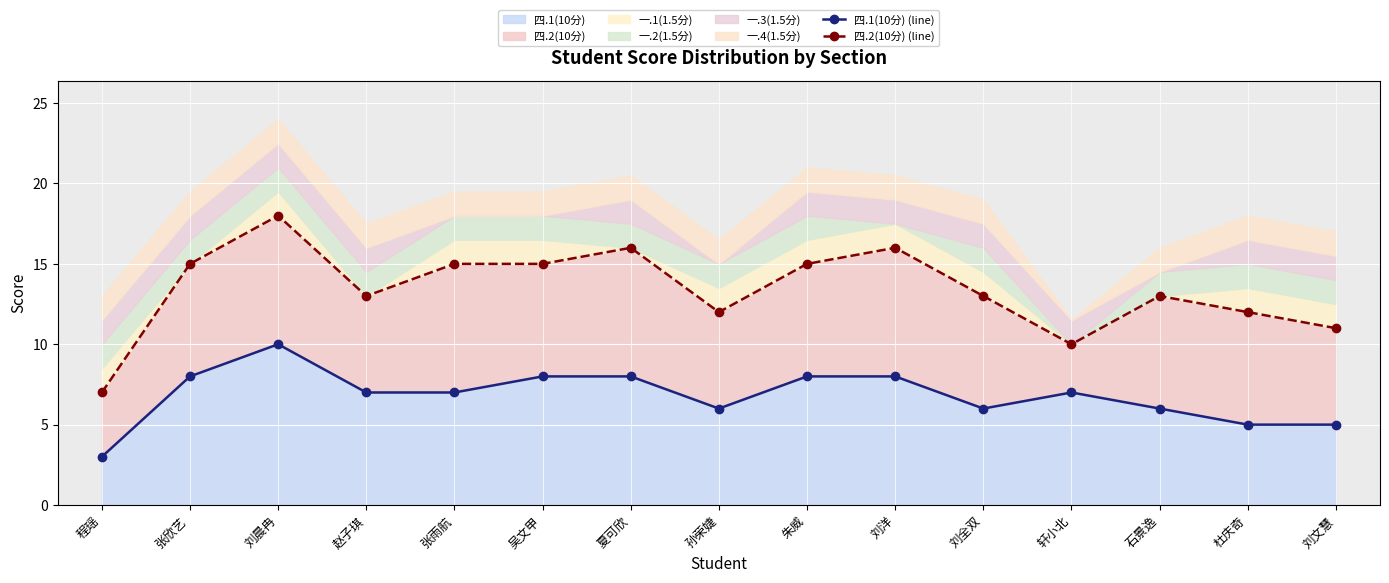

The value of 四.1(10分) at 夏可欣 is 8. True or false?

True